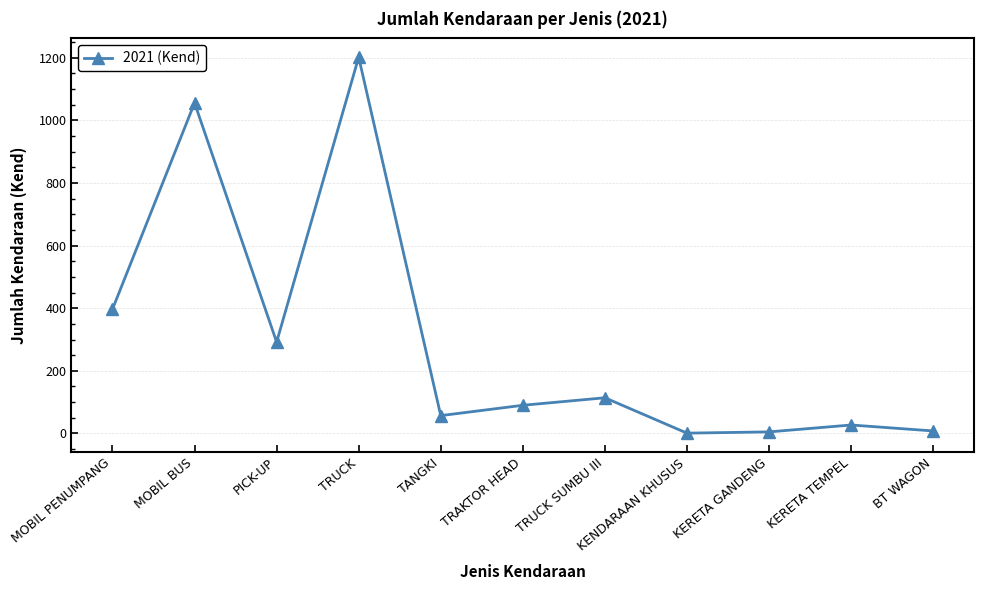

Which has a higher value, MOBIL PENUMPANG or TRUCK?

TRUCK